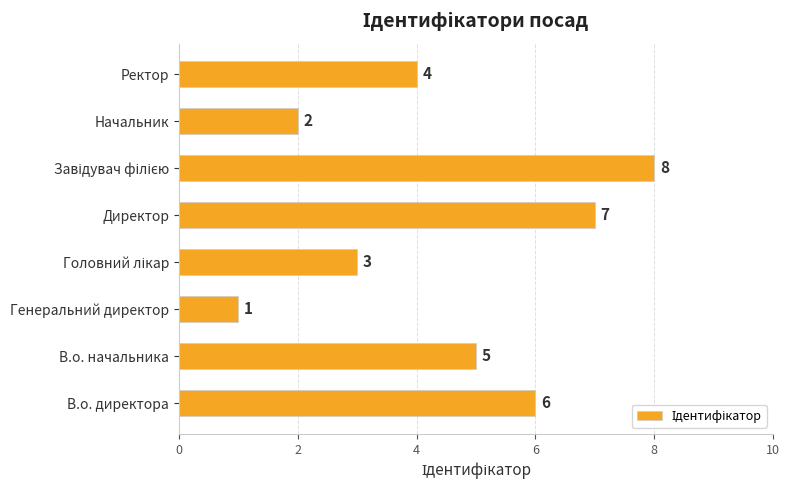

What is the difference between the maximum and second lowest values?

6